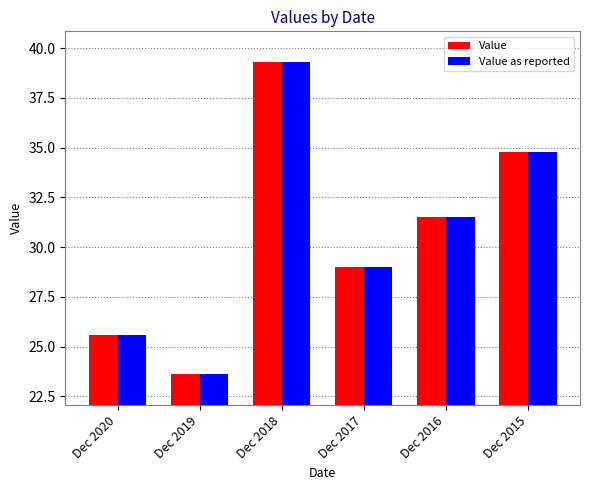

What is the value of the Value as reported bar at the 1st from the left?

25.6